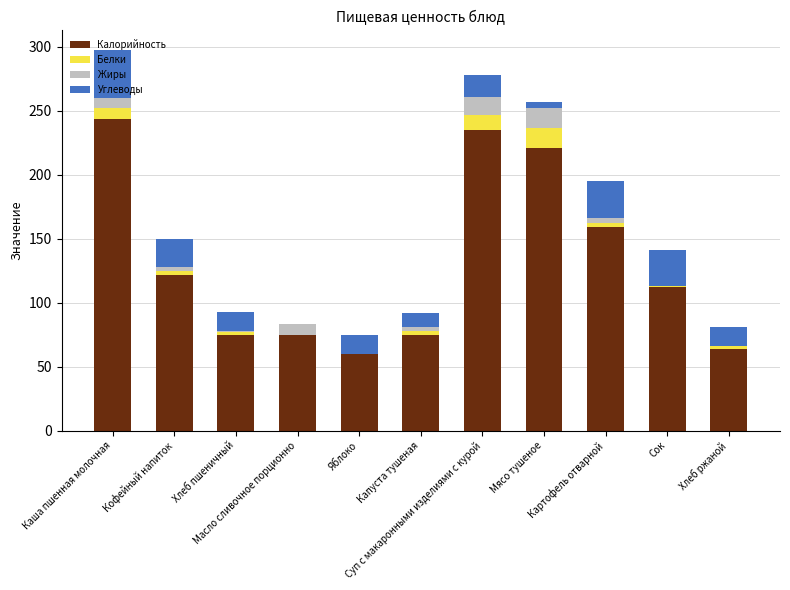

What is the maximum value for Калорийность?

244.0